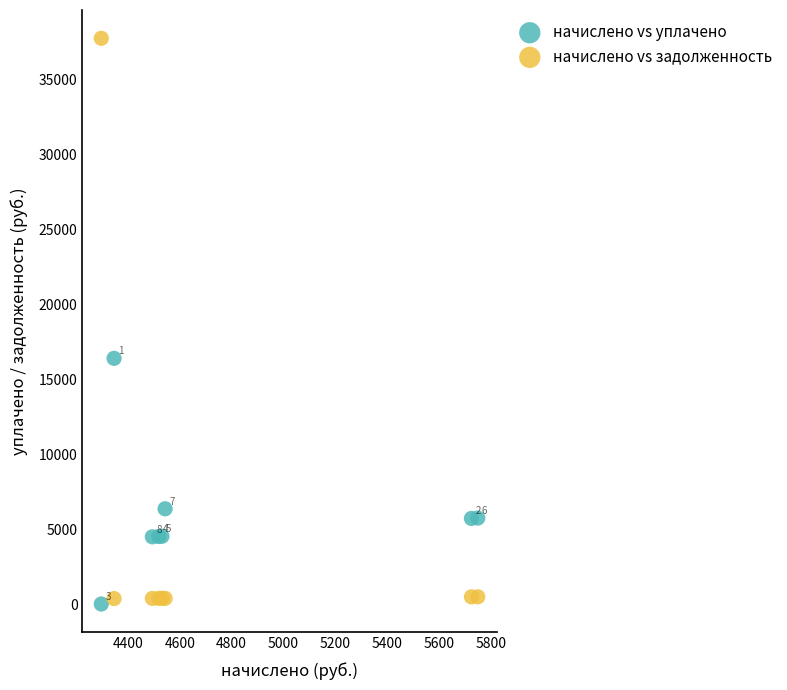

In the начислено vs задолженность series, what Y value is closest to 19042?

479.1